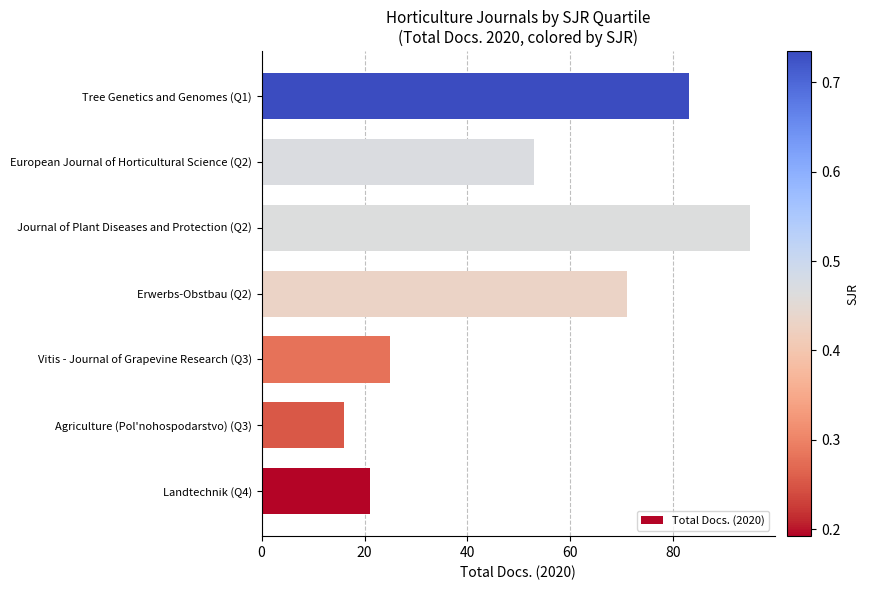

The chart shows a value of 95 at Journal of Plant Diseases and Protection (Q2). True or false?

True